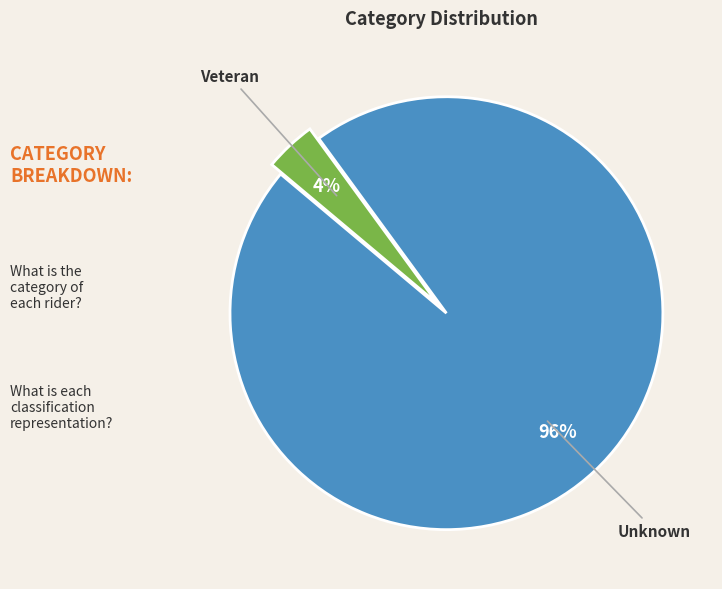

How many slices are in this pie chart?

2